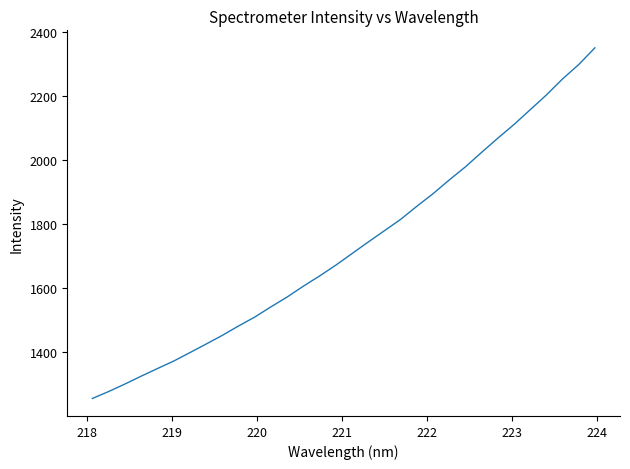

True or false: the data has more than 1 interior local peaks.

False